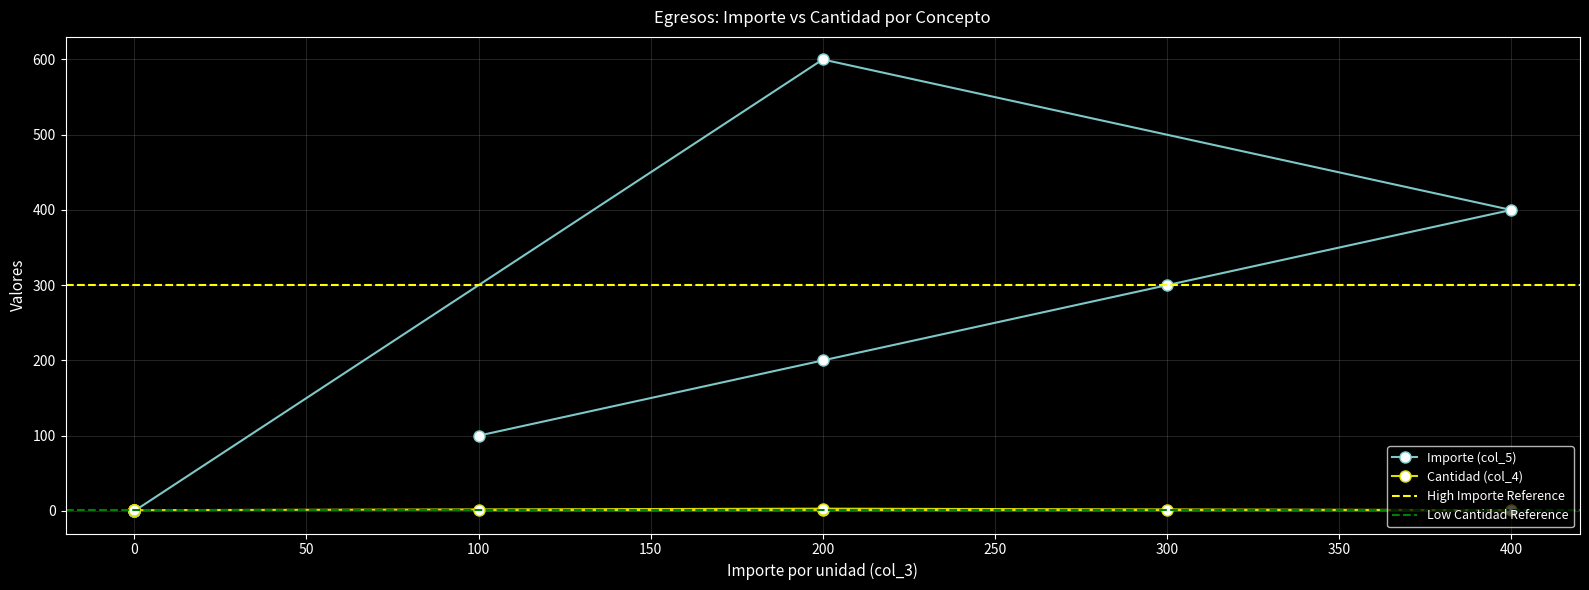

How many times do Importe (col_5) and Cantidad (col_4) cross each other?

1